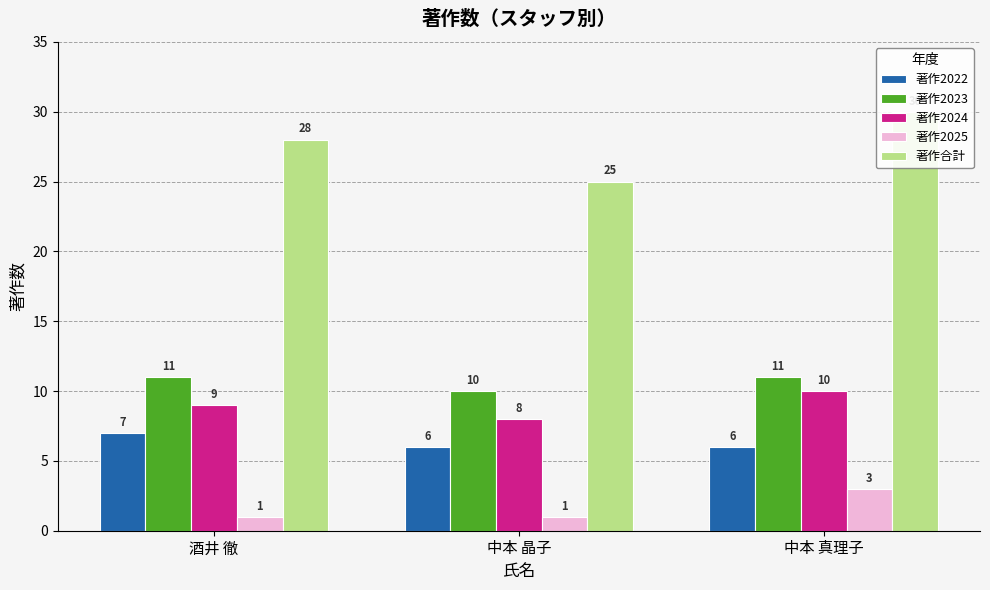

What is the greatest value displayed?

30